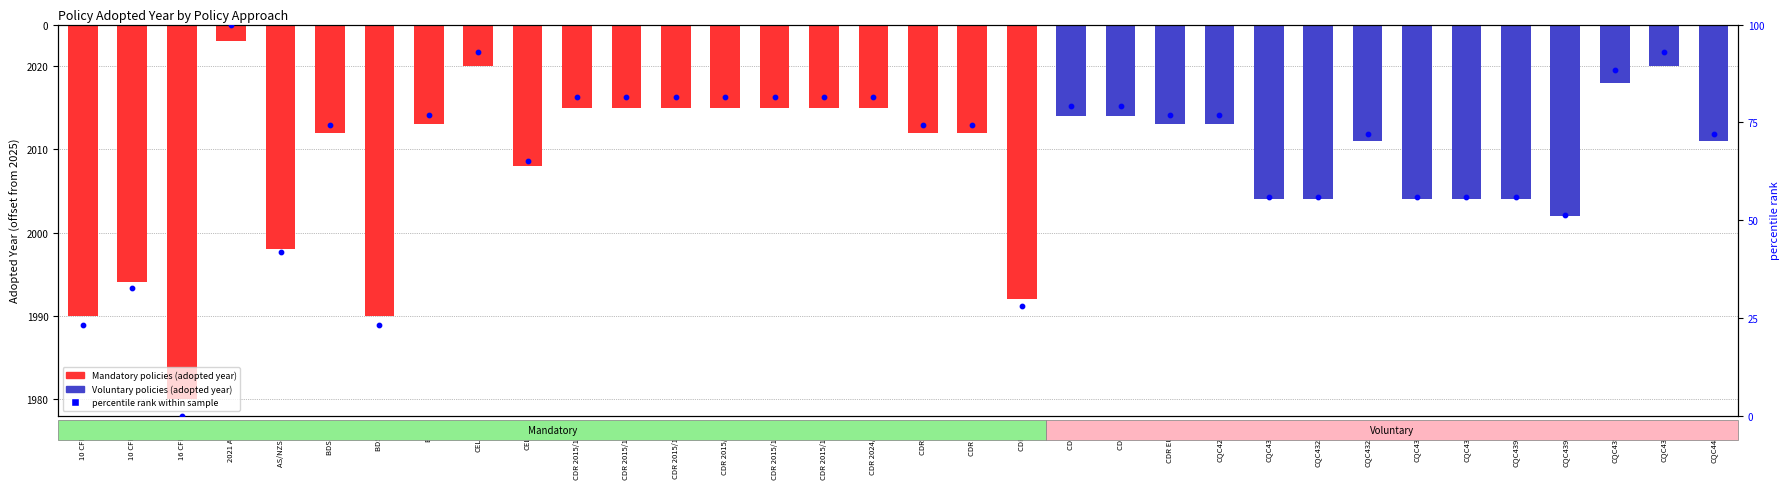

At which category is the sum across all series the highest?

2021 Aspen